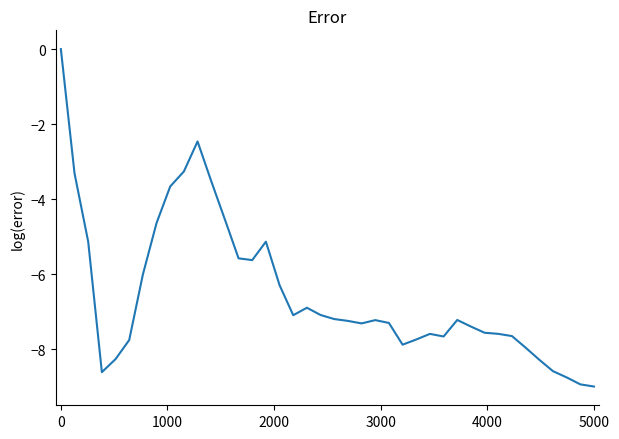

Does the chart display data point markers on the line(s)?

No